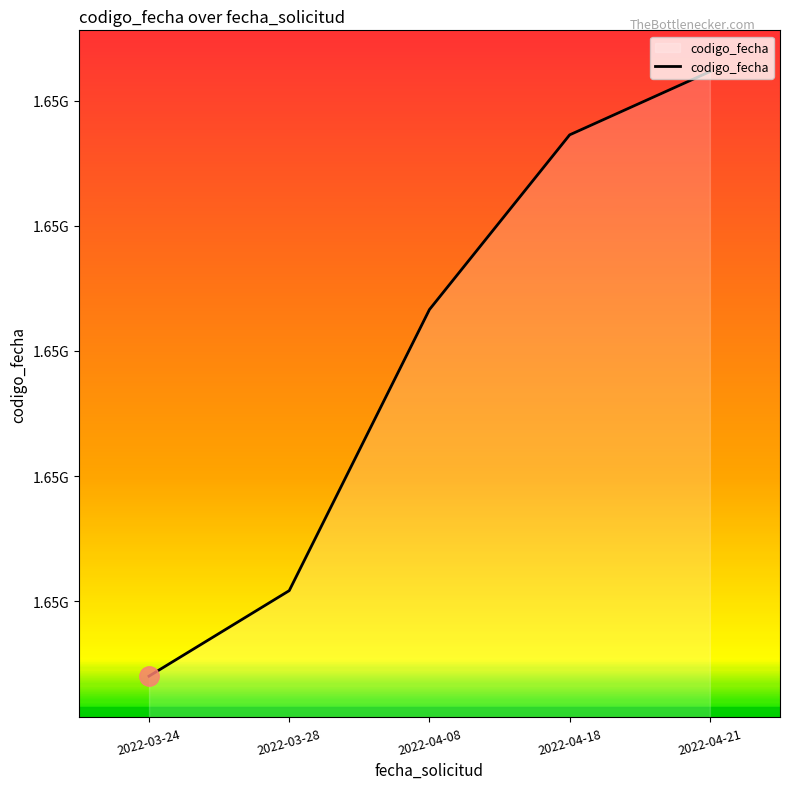

What is the label of the 4th point from the left?

2022-04-18